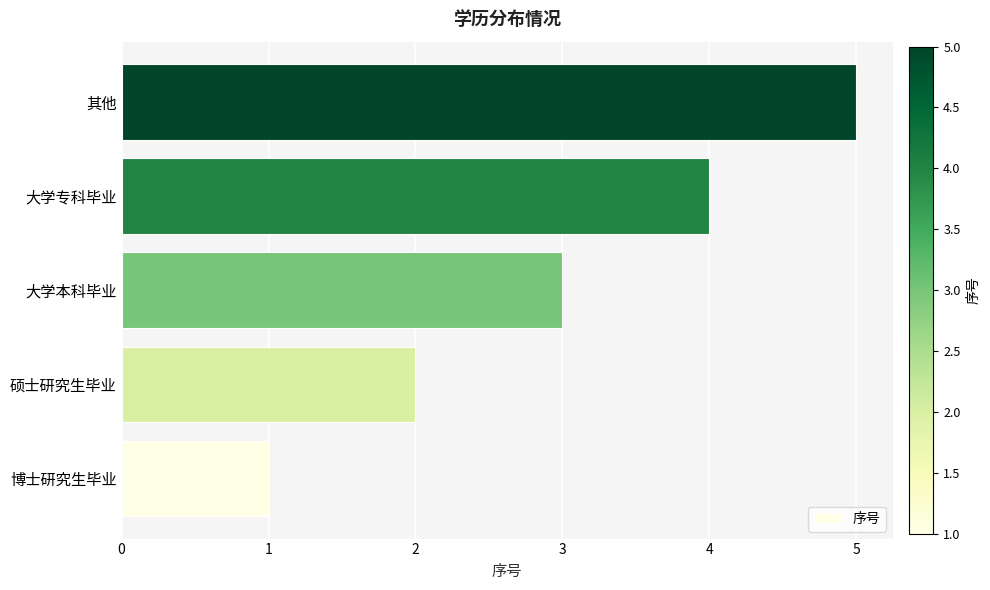

List the labels in order of value, largest first.

其他, 大学专科毕业, 大学本科毕业, 硕士研究生毕业, 博士研究生毕业